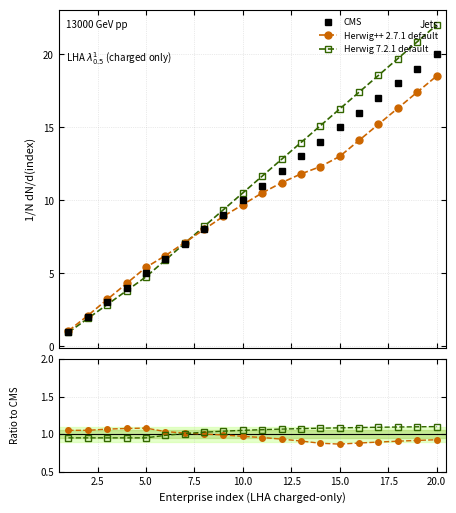

What is the sum of the Herwig 7.2.1 default values at 17.5 and 7.5?

2.0